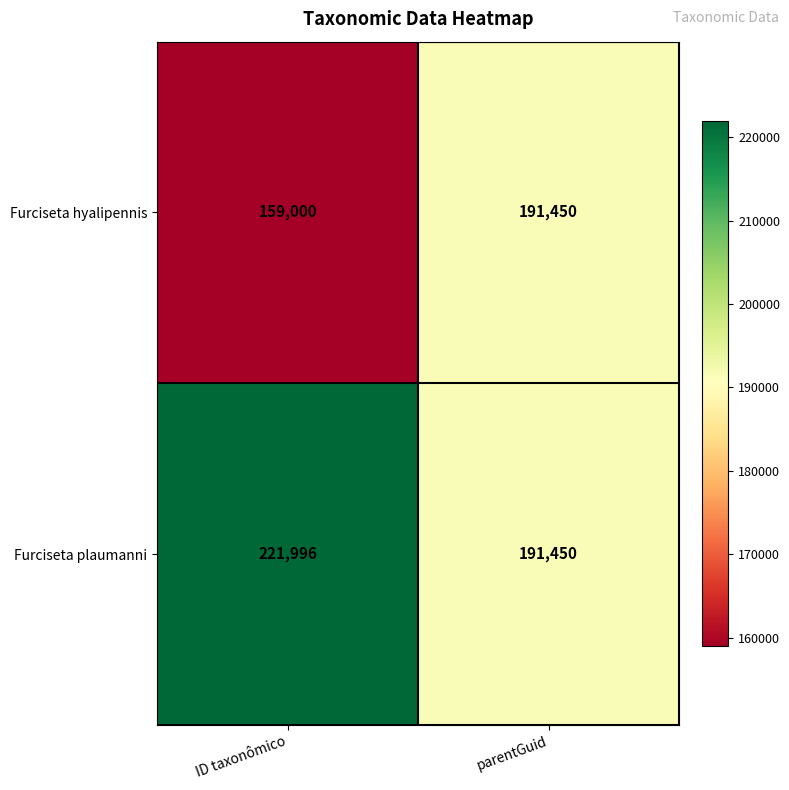

At which label is Furciseta hyalipennis closest to 175225?

ID taxonômico